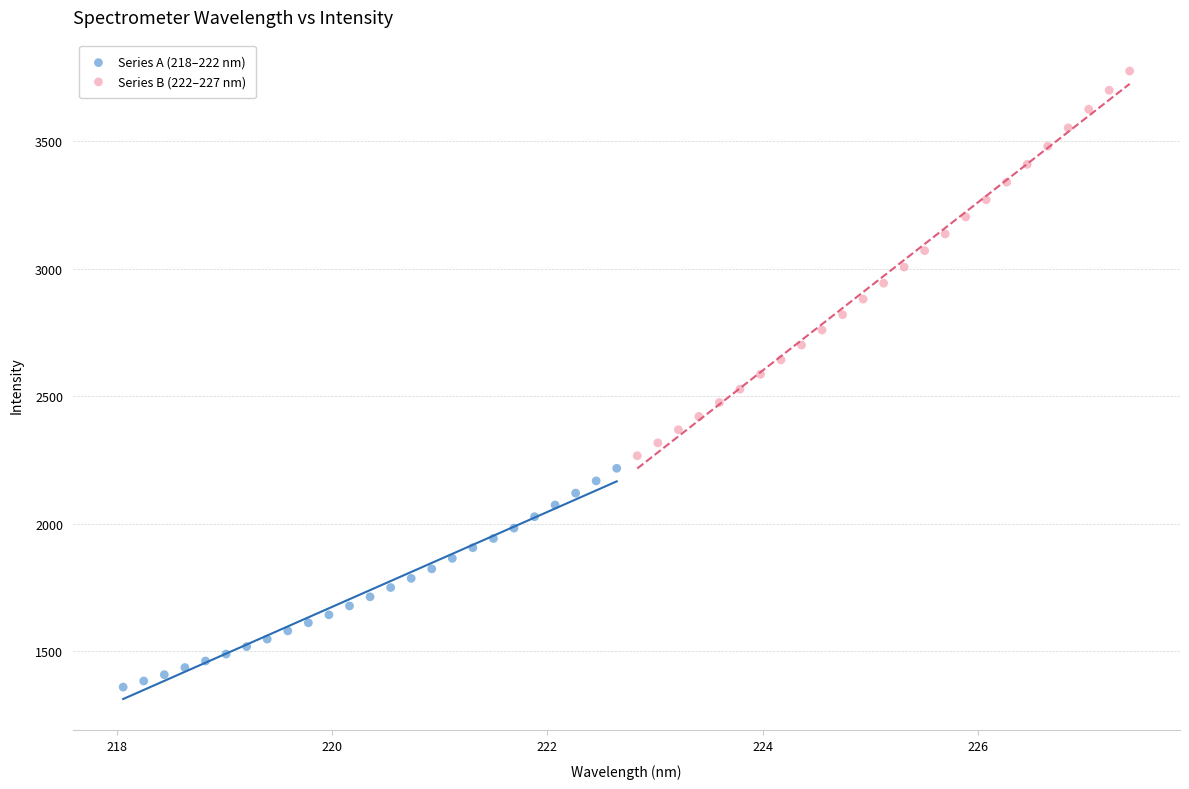

Which series has the largest Y range (max minus min)?

Series B (222–227 nm)